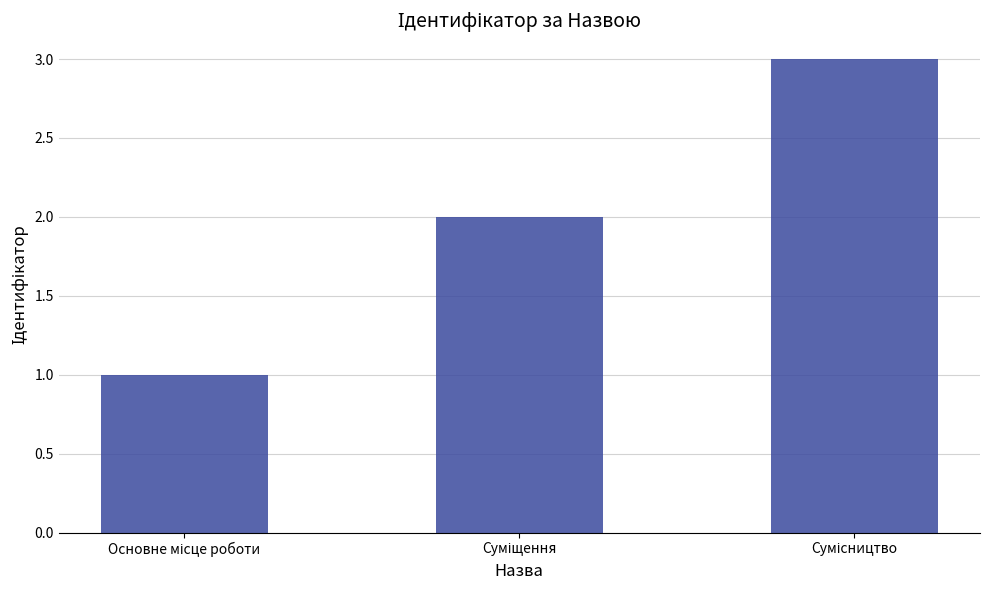

What is the sum of all values?

6